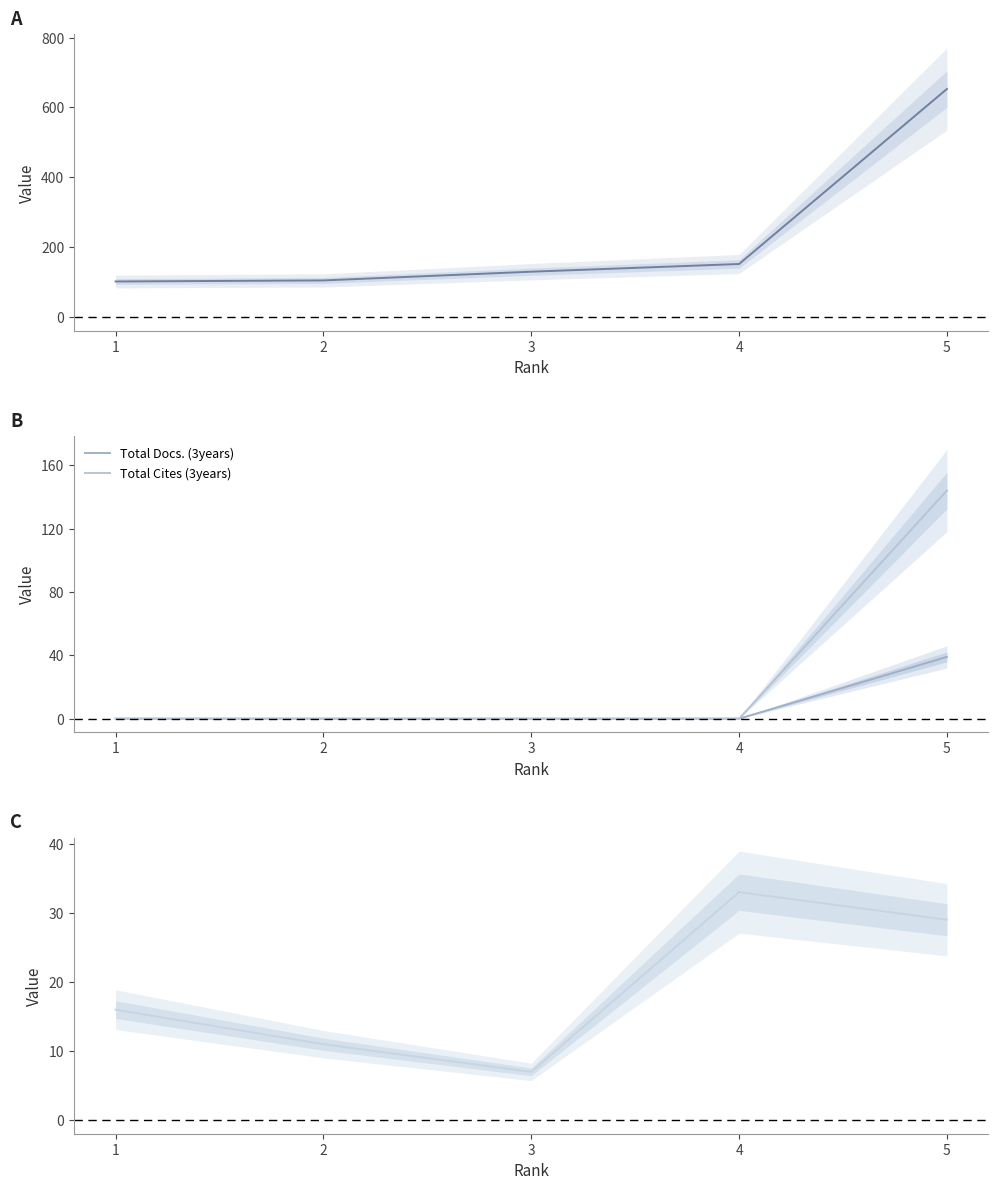

Rank the series at 5 from highest to lowest value.

H index, Total Cites (3years), Total Docs. (3years), Citable Docs. (3years)